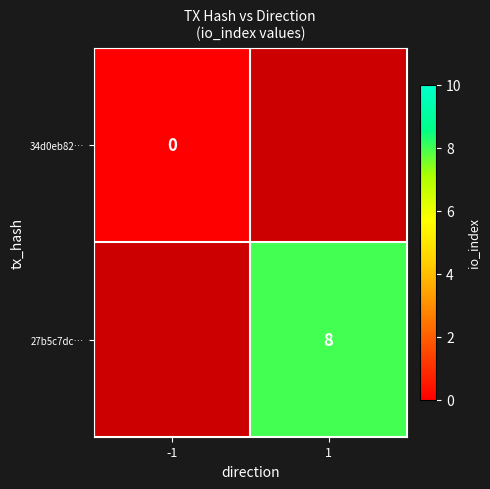

True or false: 27b5c7dc… has a value of 8 at 1.

True